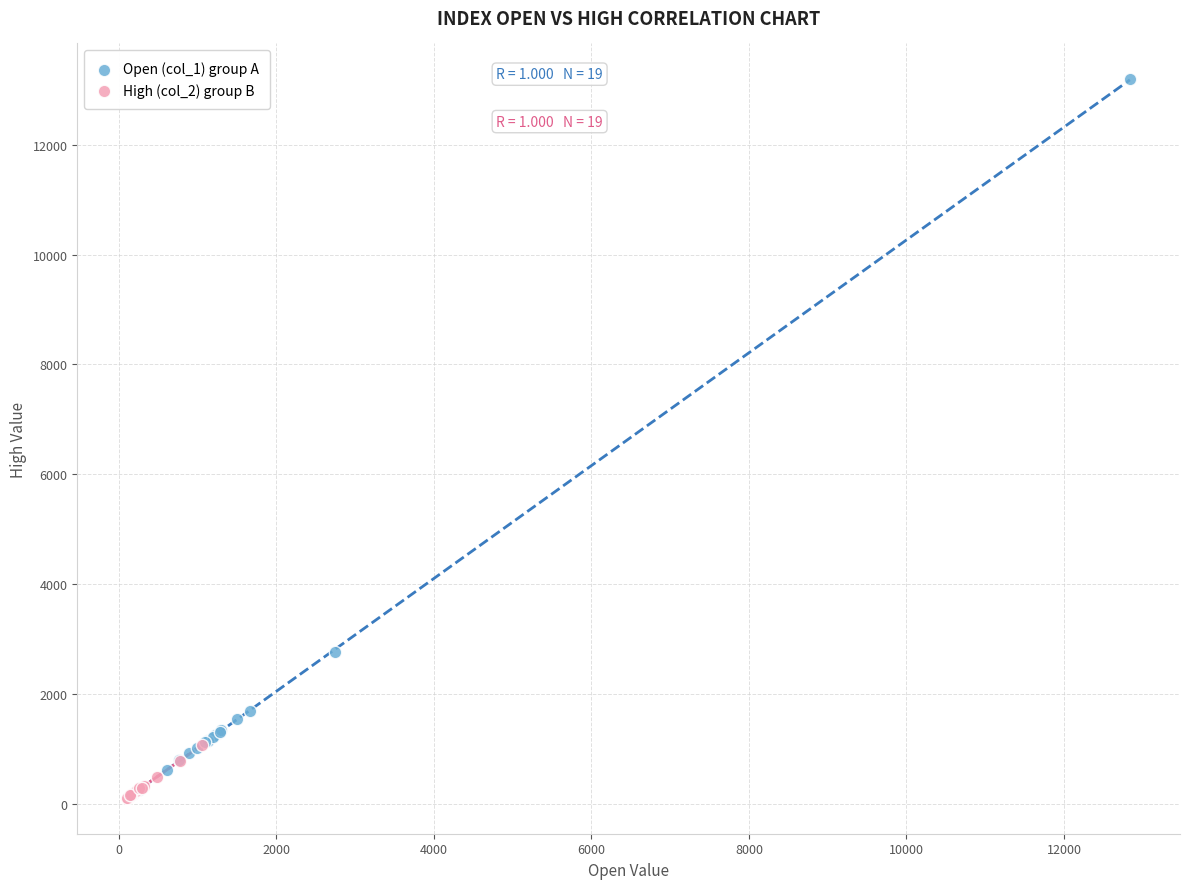

Which series has the widest spread of Y values?

Open (col_1) group A